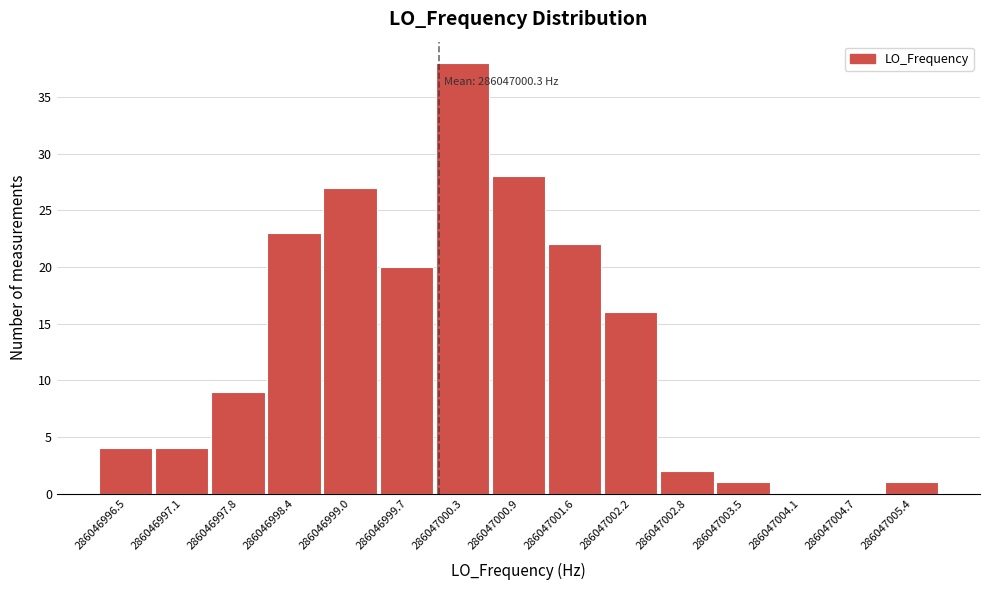

Which range on the x-axis has the tallest bar?

286047000.3 to 286047000.9